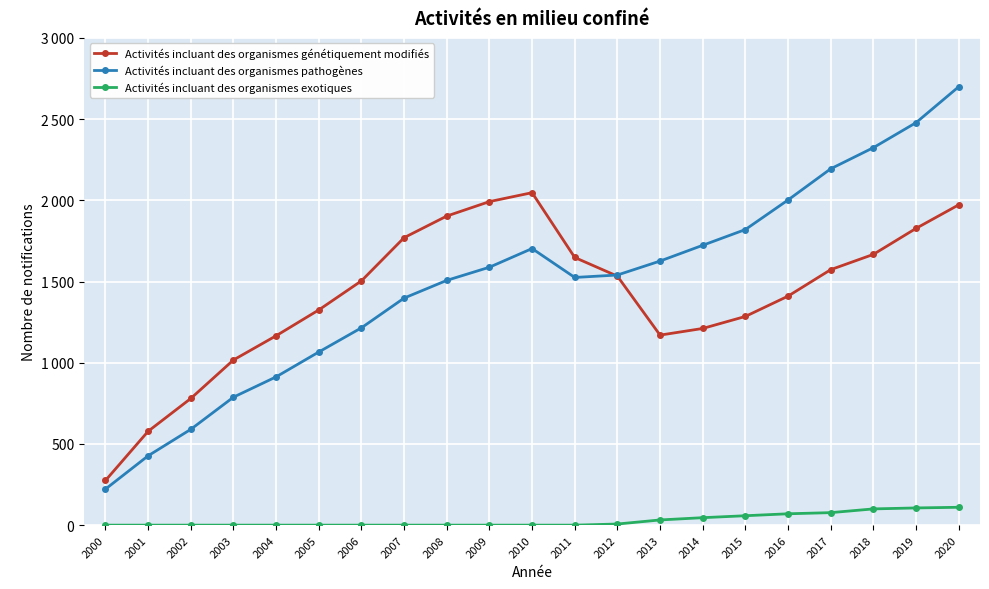

Count the number of categories in the chart.

21